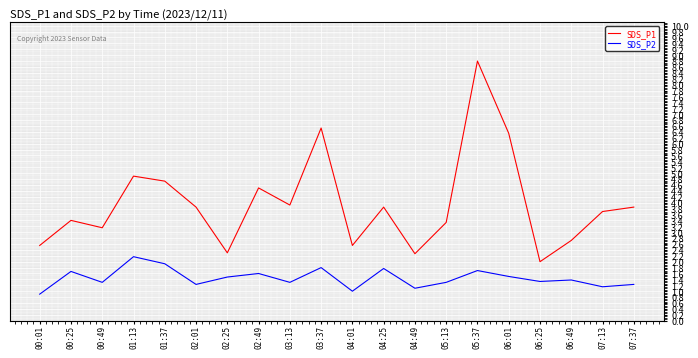

True or false: SDS_P2 and SDS_P1 intersect in this chart.

False